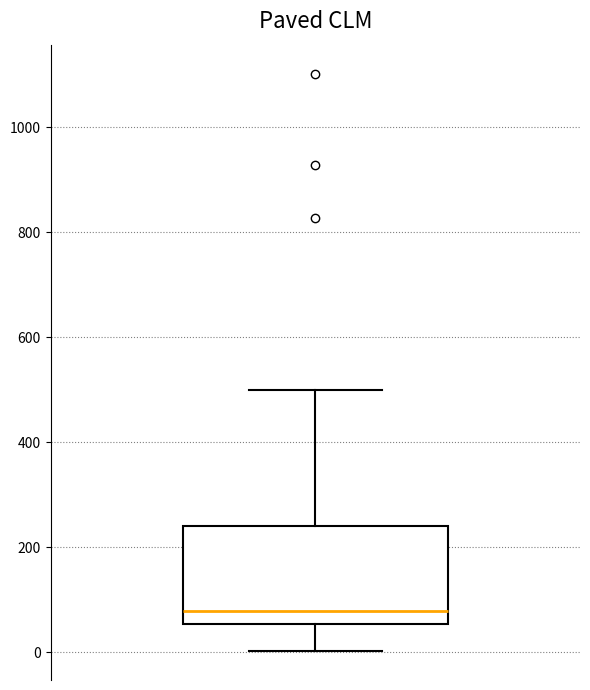

Where is the upper edge of the box on the y-axis? The values are not printed on the chart, so give them approximately, as read against the axis.

240